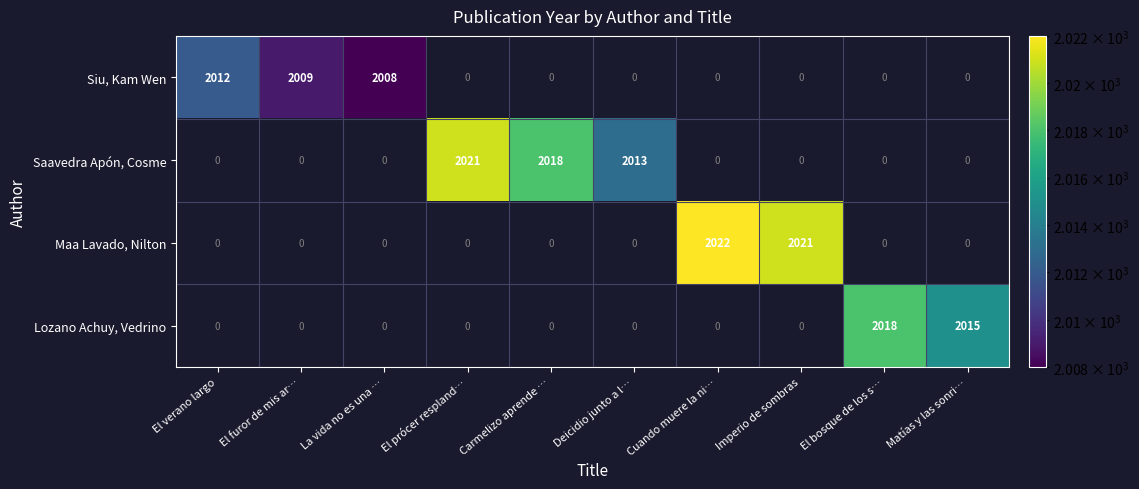

The Siu, Kam Wen series shows 1224 at El verano largo. True or false?

False